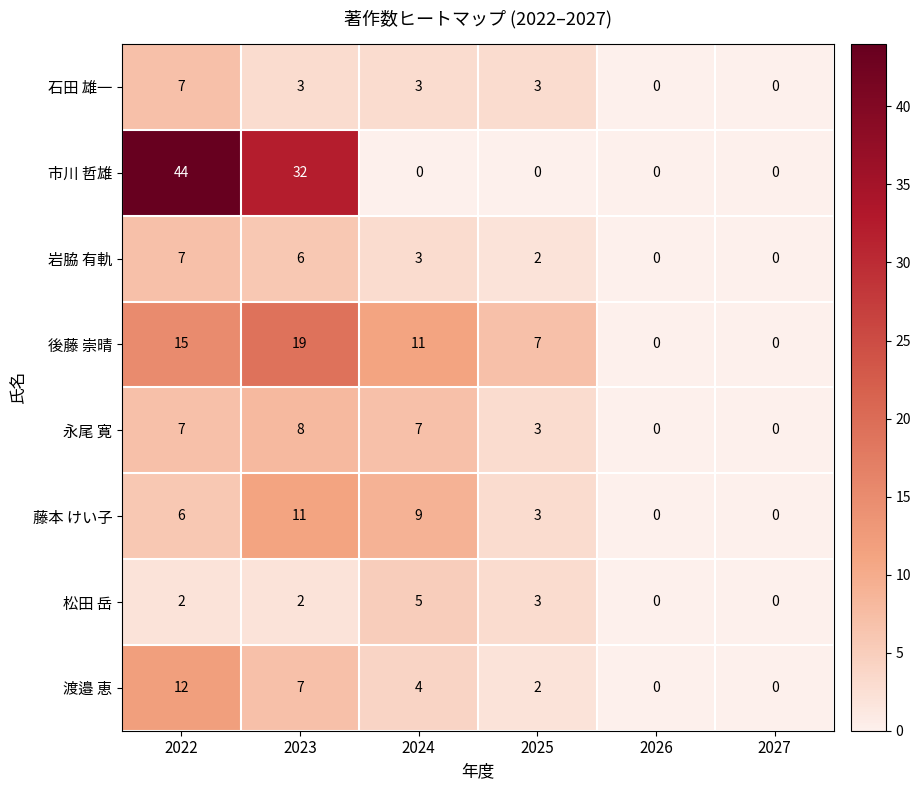

What is the difference between the maximum and minimum values in the 岩脇 有軌 series?

7